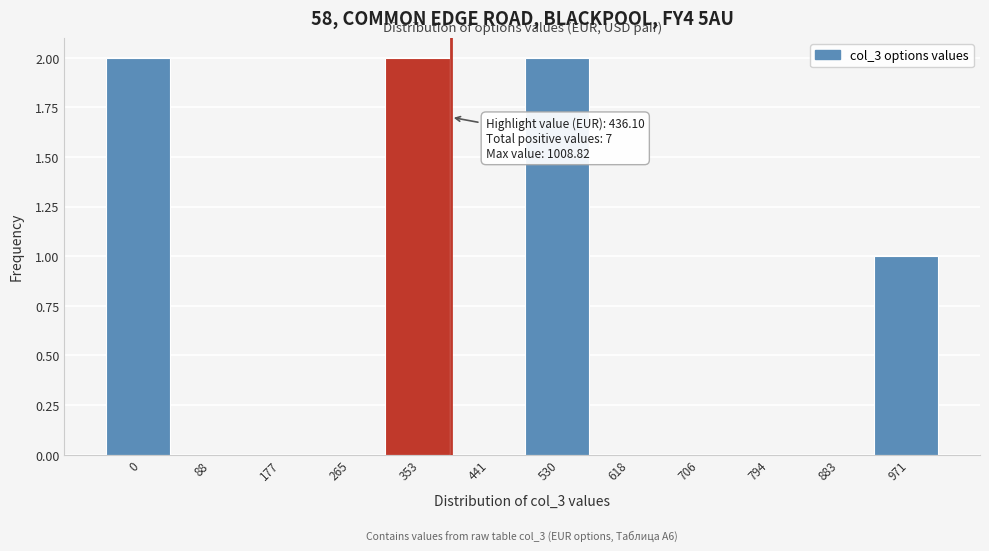

Reading left to right, extract all data points from this chart.

0=2	88=0	177=0	265=0	353=2	441=0	530=2	618=0	706=0	794=0	883=0	971=1